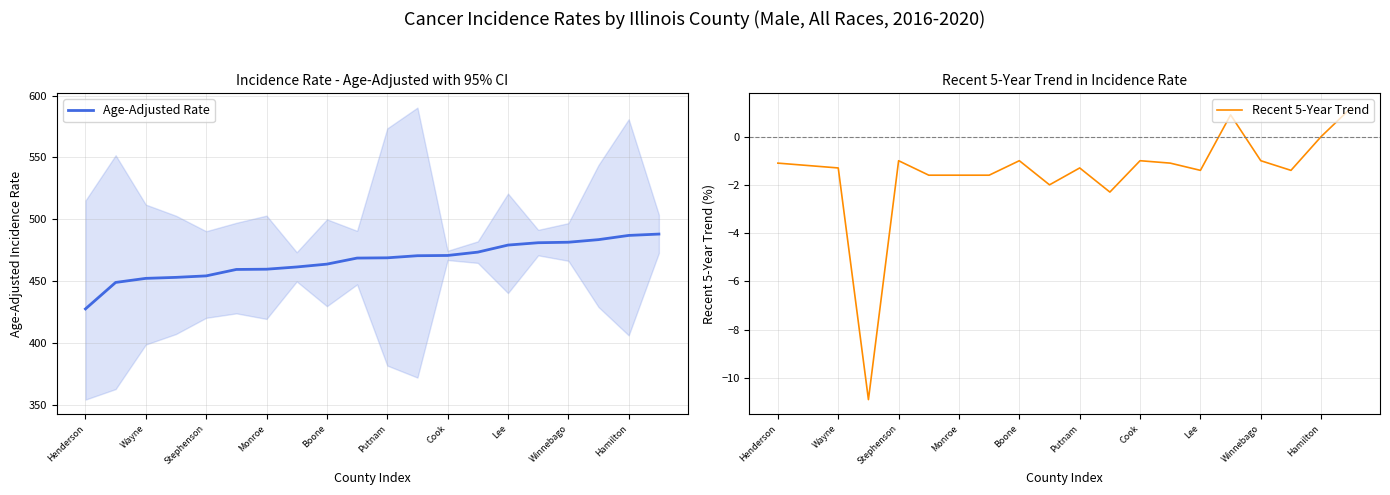

At which label does Age-Adjusted Rate reach its minimum?

Henderson